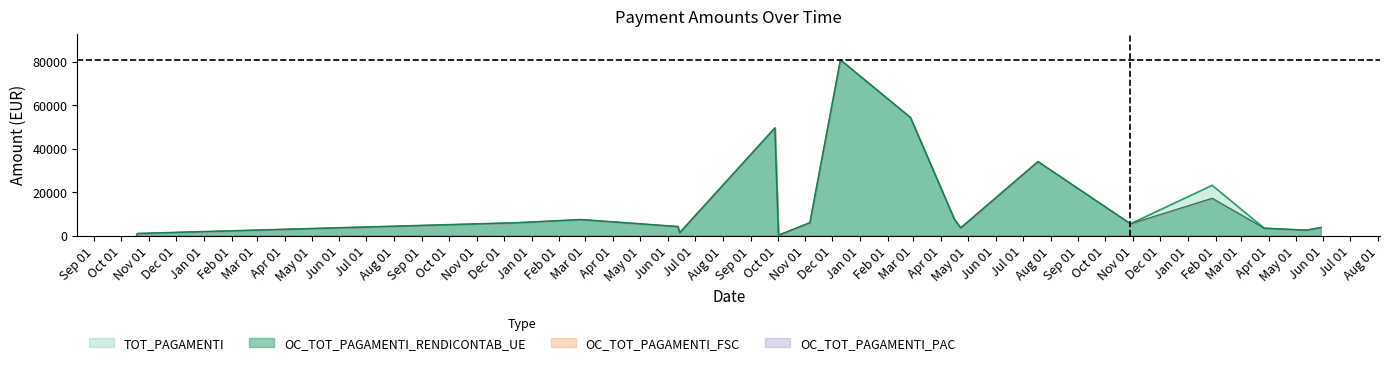

What position from the left is 19/10/2010?

2